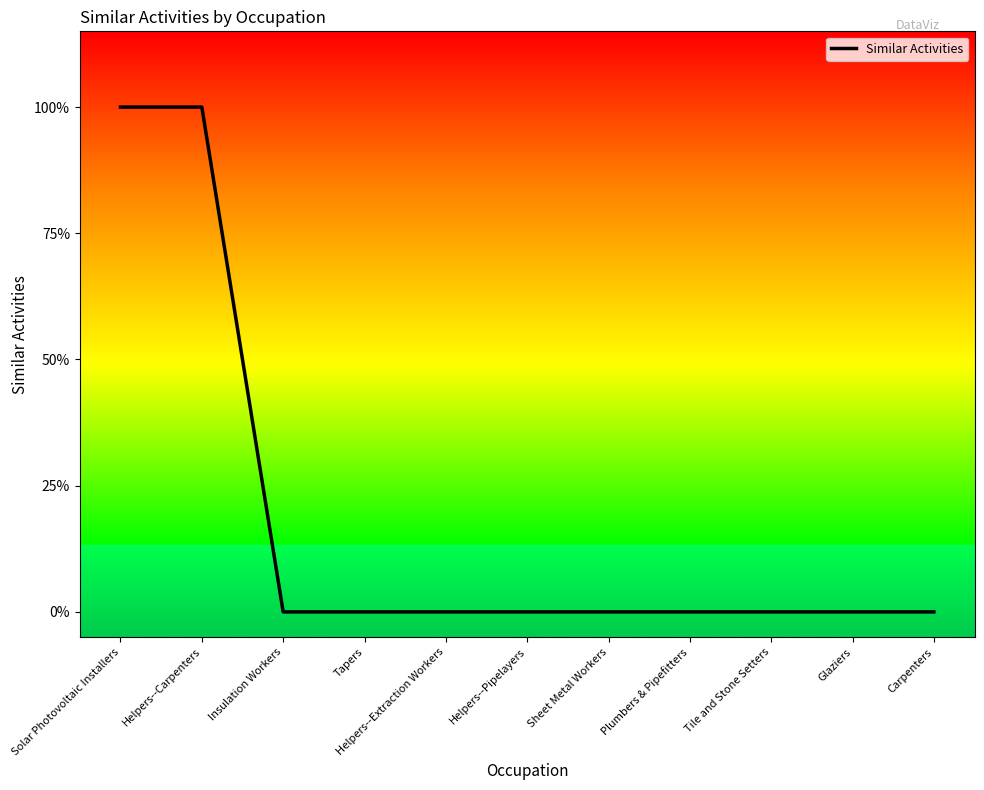

Is this an area chart (filled region under the line)?

No